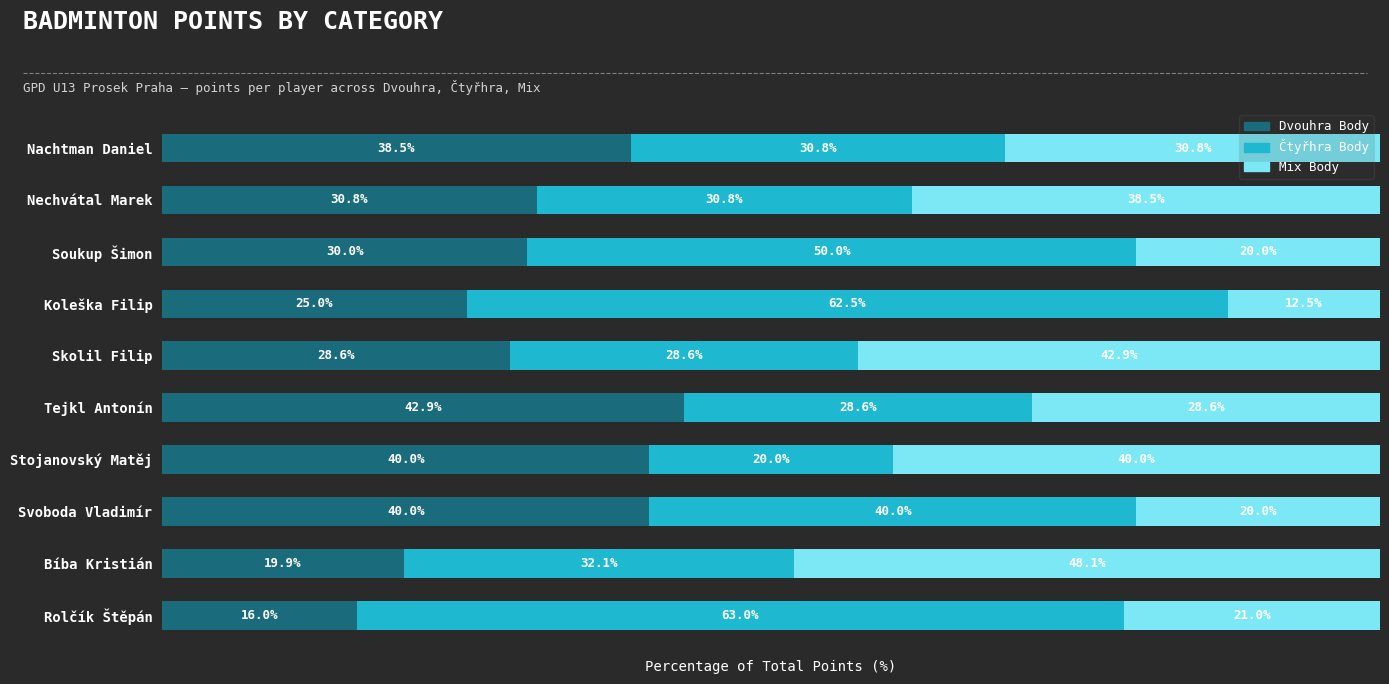

At which label does Dvouhra Body reach its minimum?

Rolčík Štěpán